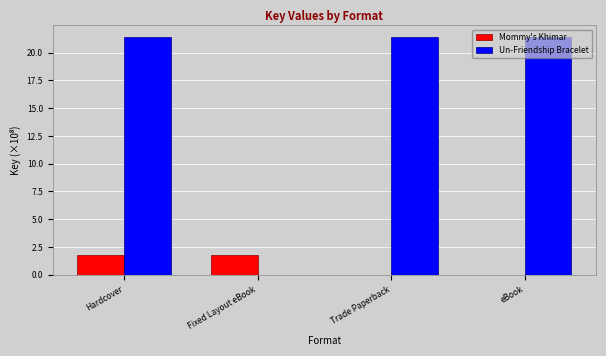

At which label does Mommy's Khimar first exceed 1?

Hardcover